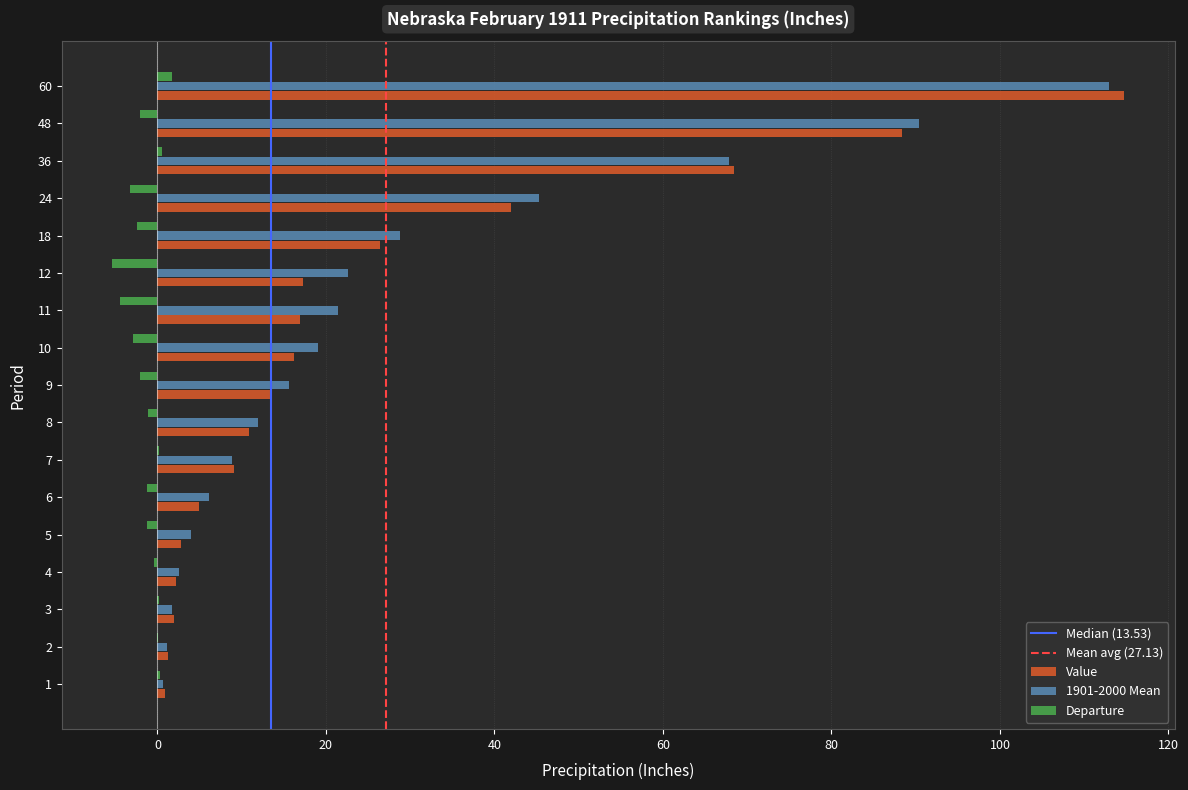

What is the sum of all 1901-2000 Mean values?

461.2